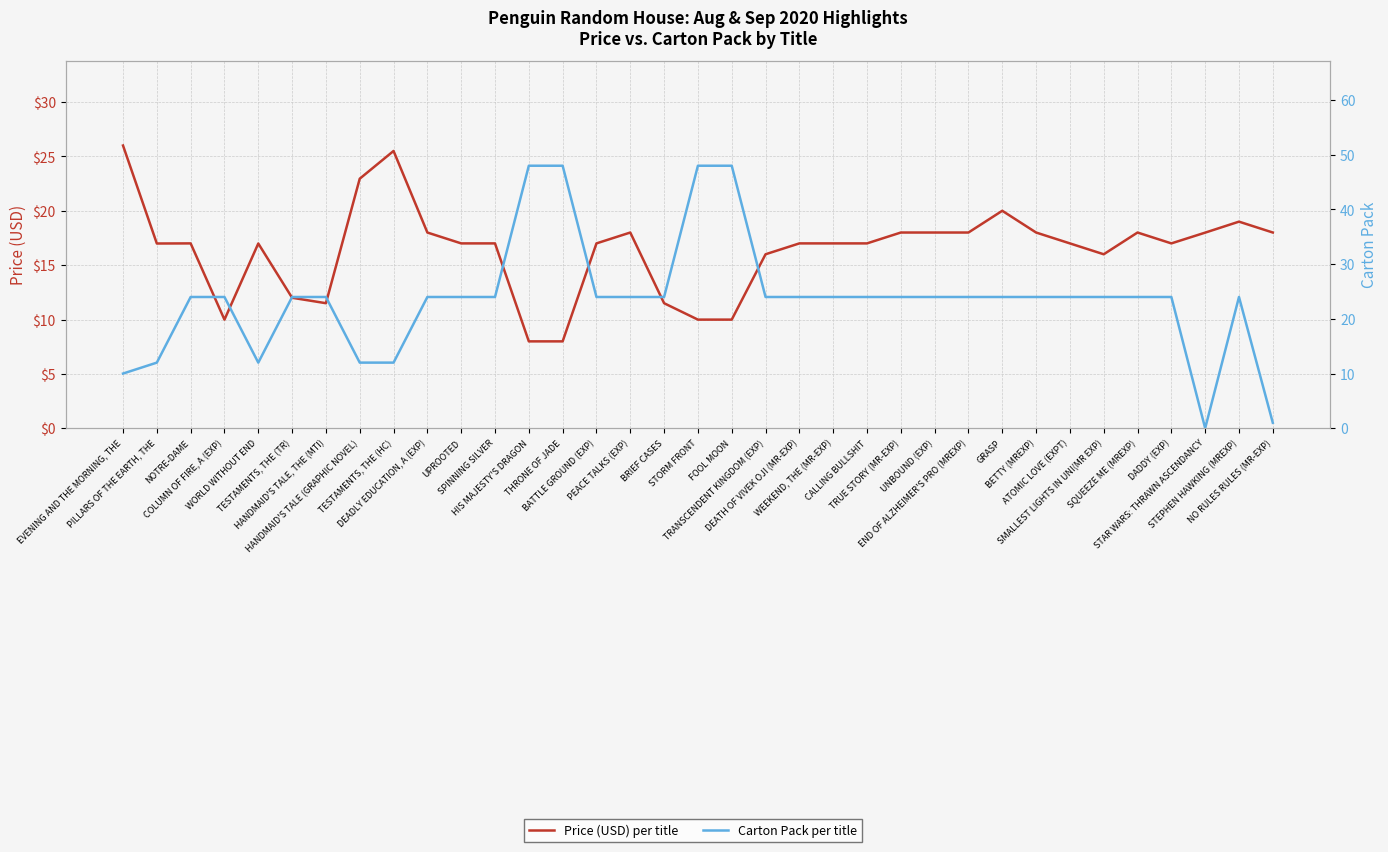

Reading left to right, list all the values displayed in this chart.

Price (USD) per title: 26.0	17.0	17.0	10.0	17.0	12.0	11.5	22.9	25.5	18.0	17.0	17.0	8.0	8.0	17.0	18.0	11.5	10.0	10.0	16.0	17.0	17.0	17.0	18.0	18.0	18.0	20.0	18.0	17.0	16.0	18.0	17.0	18.0	19.0	18.0
Carton Pack per title: 10.0	12.0	24.0	24.0	12.0	24.0	24.0	12.0	12.0	24.0	24.0	24.0	48.0	48.0	24.0	24.0	24.0	48.0	48.0	24.0	24.0	24.0	24.0	24.0	24.0	24.0	24.0	24.0	24.0	24.0	24.0	24.0	0.0	24.0	1.0